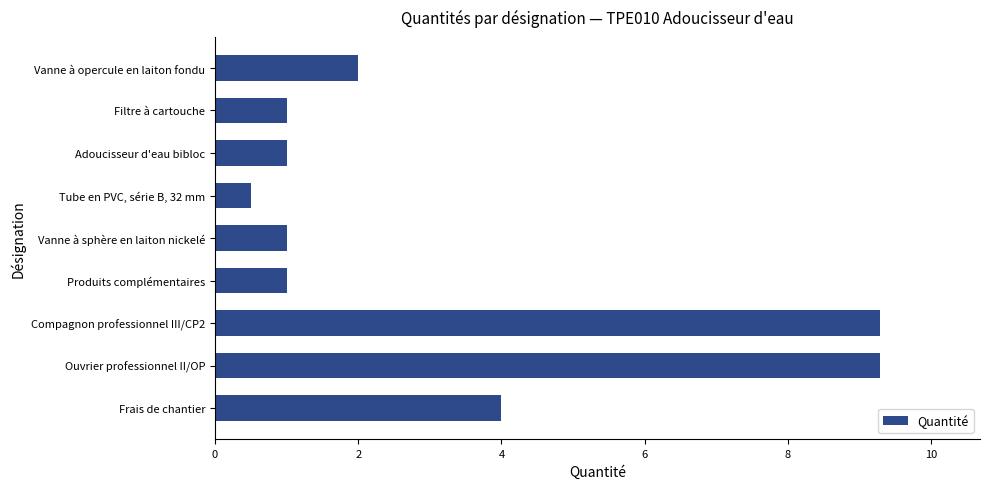

Reading top to bottom, what are all the values shown in this chart?

Vanne à opercule en laiton fondu=2.0	Filtre à cartouche=1.0	Adoucisseur d'eau bibloc=1.0	Tube en PVC, série B, 32 mm=0.5	Vanne à sphère en laiton nickelé=1.0	Produits complémentaires=1.0	Compagnon professionnel III/CP2=9.3	Ouvrier professionnel II/OP=9.3	Frais de chantier=4.0